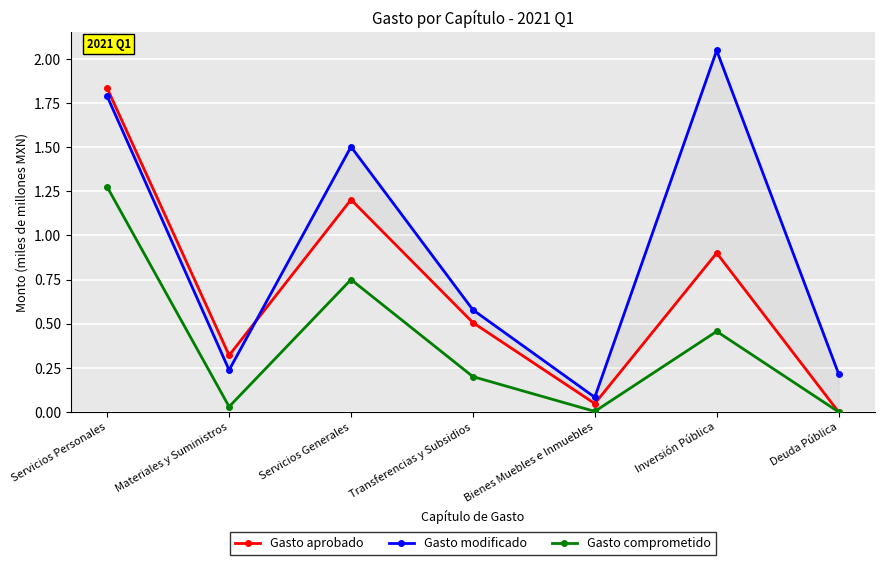

Reading left to right, transcribe all the data shown in this chart.

Gasto aprobado: 1.8	0.3	1.2	0.5	0.0	0.9	0.0
Gasto modificado: 1.8	0.2	1.5	0.6	0.1	2.0	0.2
Gasto comprometido: 1.3	0.0	0.7	0.2	0.0	0.5	0.0